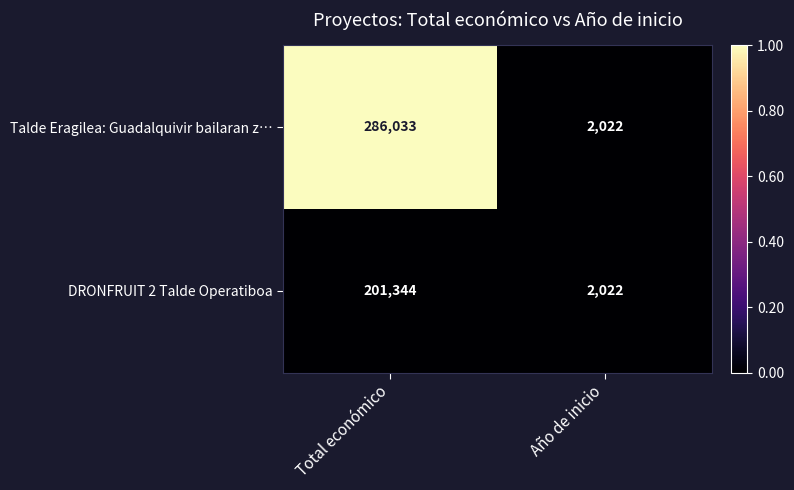

Read the DRONFRUIT 2 Talde Operatiboa value at Total económico, to the nearest 10.

201340